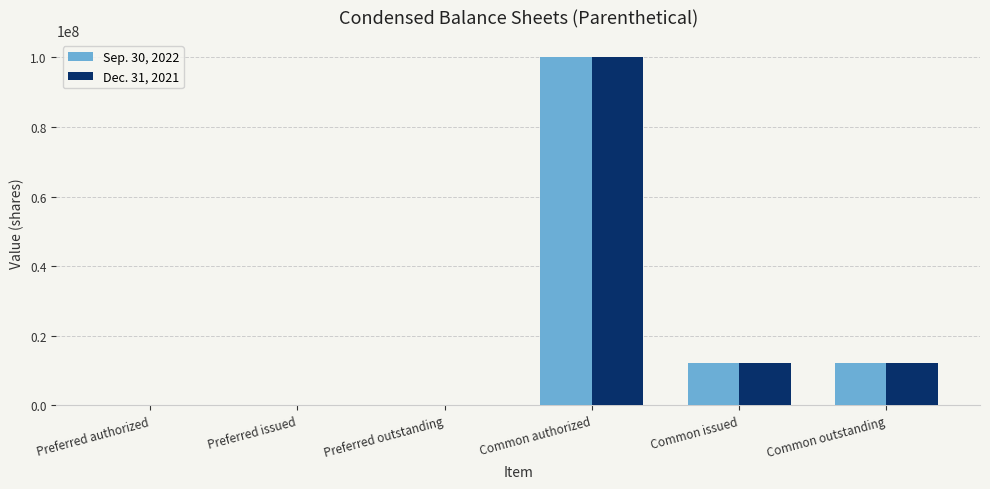

What is the sum of the Dec. 31, 2021 values at Common outstanding and Preferred outstanding?

12207283